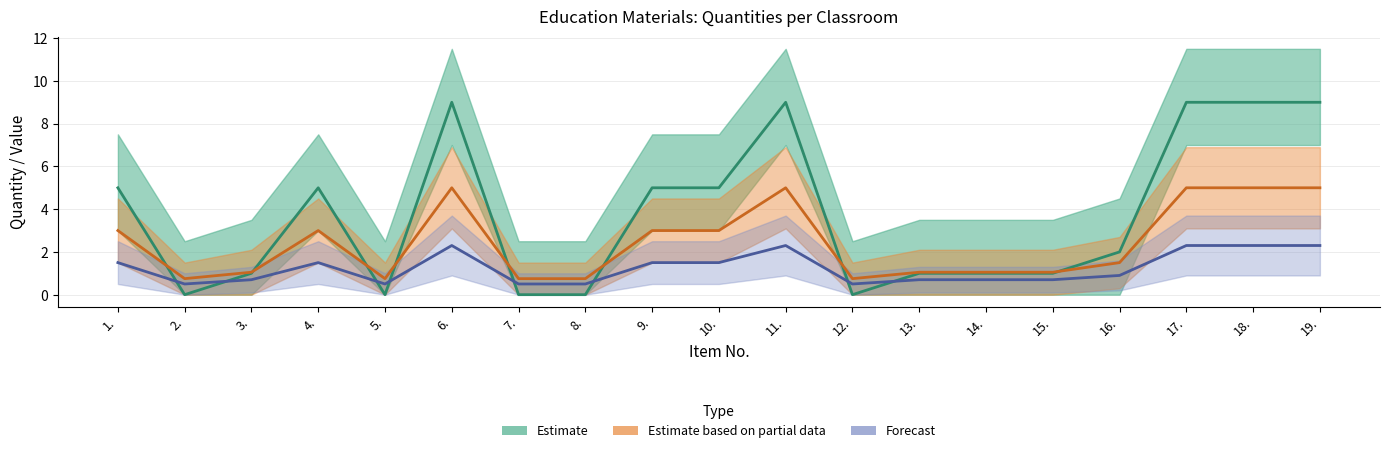

How many distinct data groups are displayed?

3